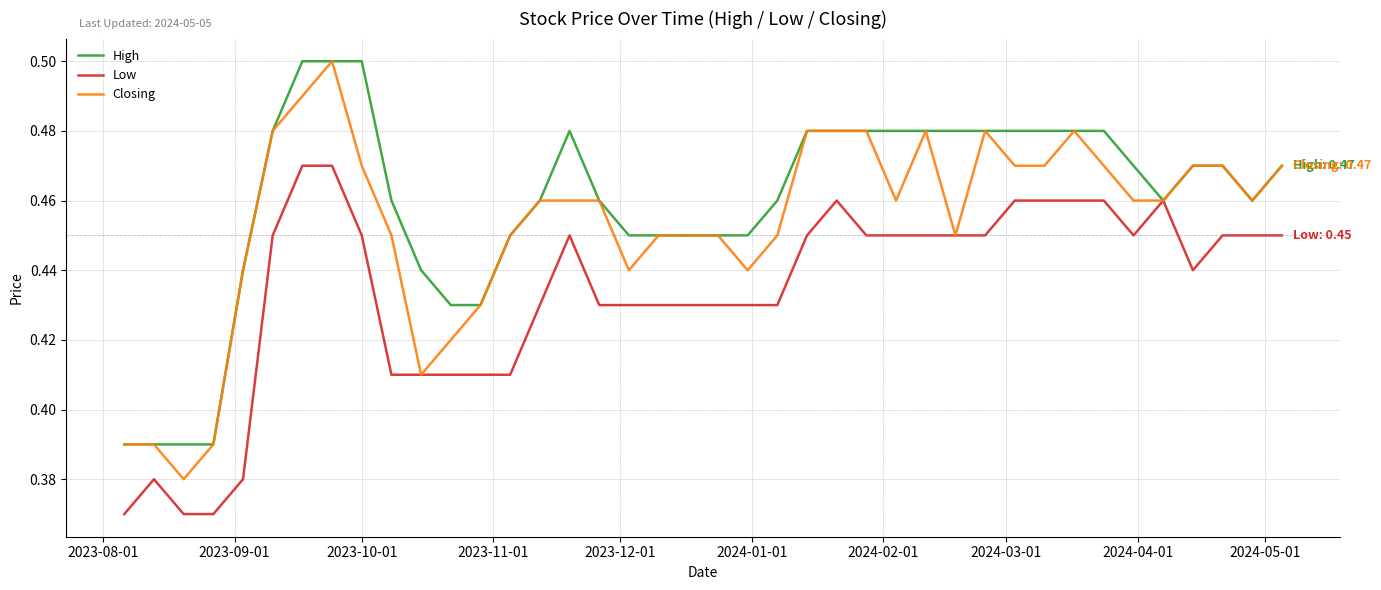

How many lines are shown in the chart?

3